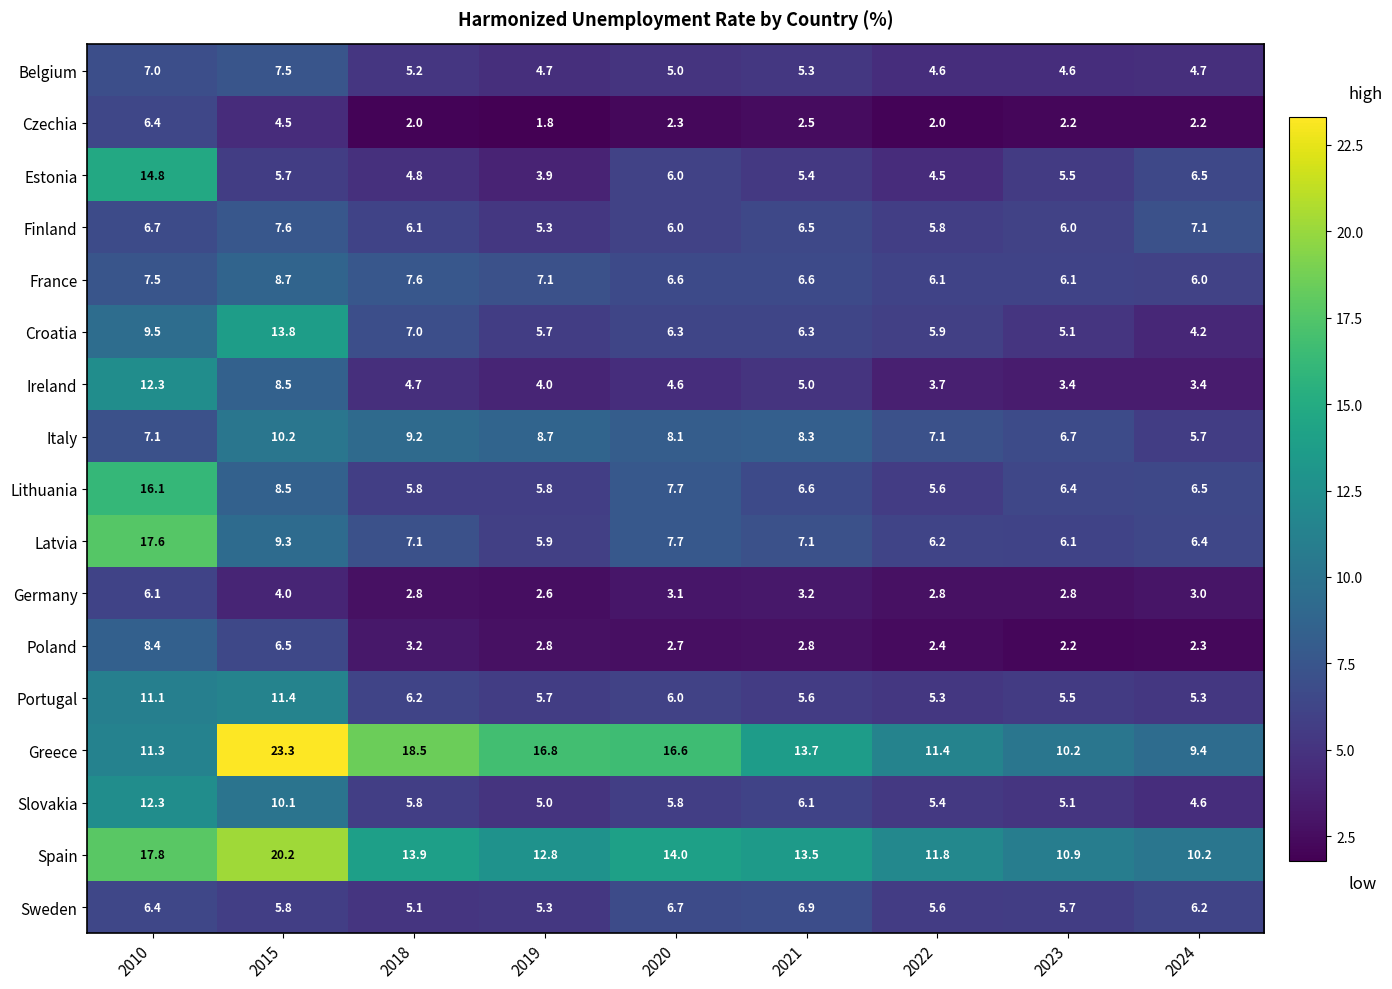

At which category is the sum across all series the highest?

2010